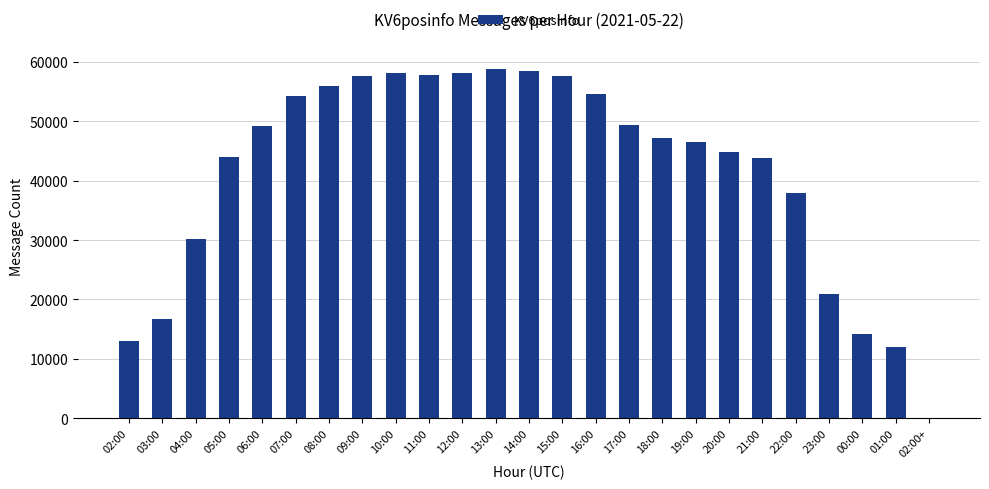

True or false: the data shows 29176 at 09:00.

False